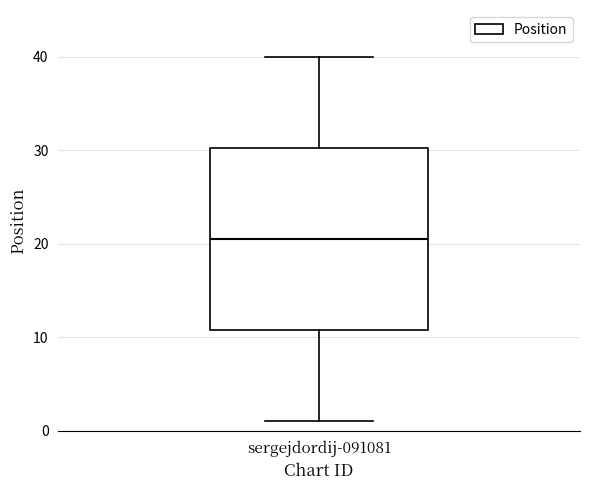

Where does the upper whisker of the box for sergejdordij-091081 end on the y-axis? The values are not printed on the chart, so give them approximately, as read against the axis.

40